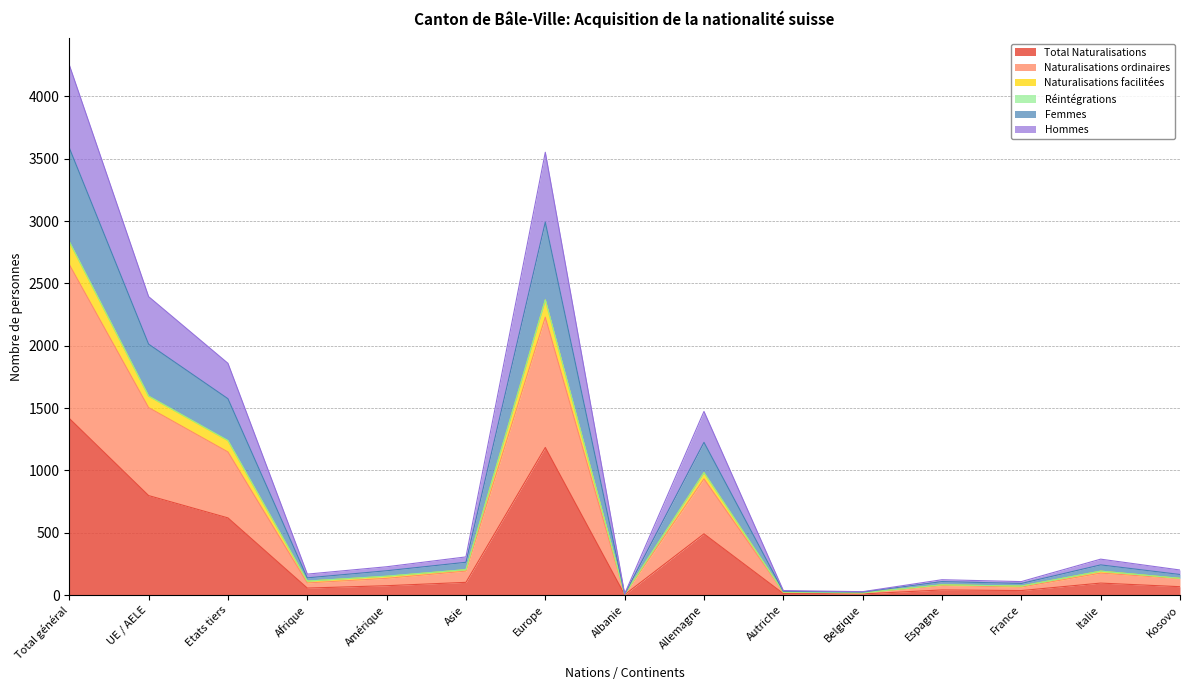

At which label does Total Naturalisations reach its peak?

Total général